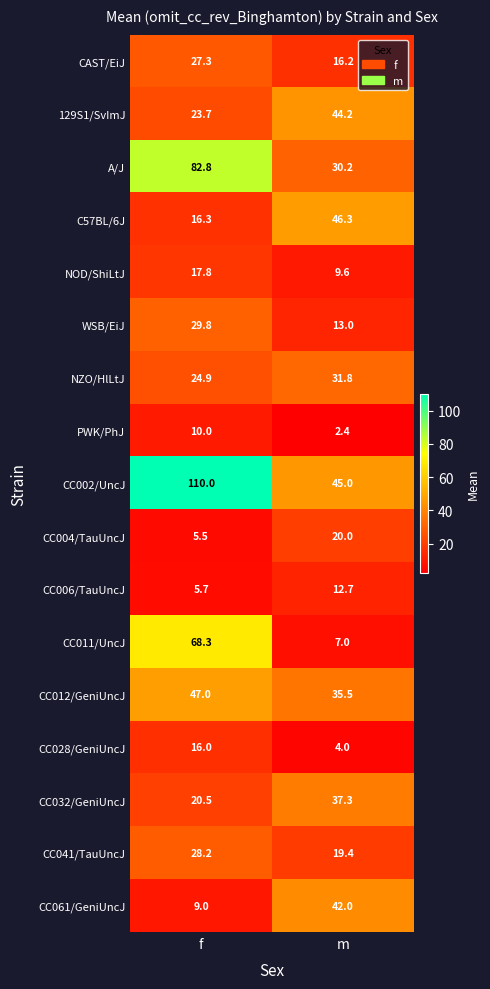

How many data points does each series have?

2